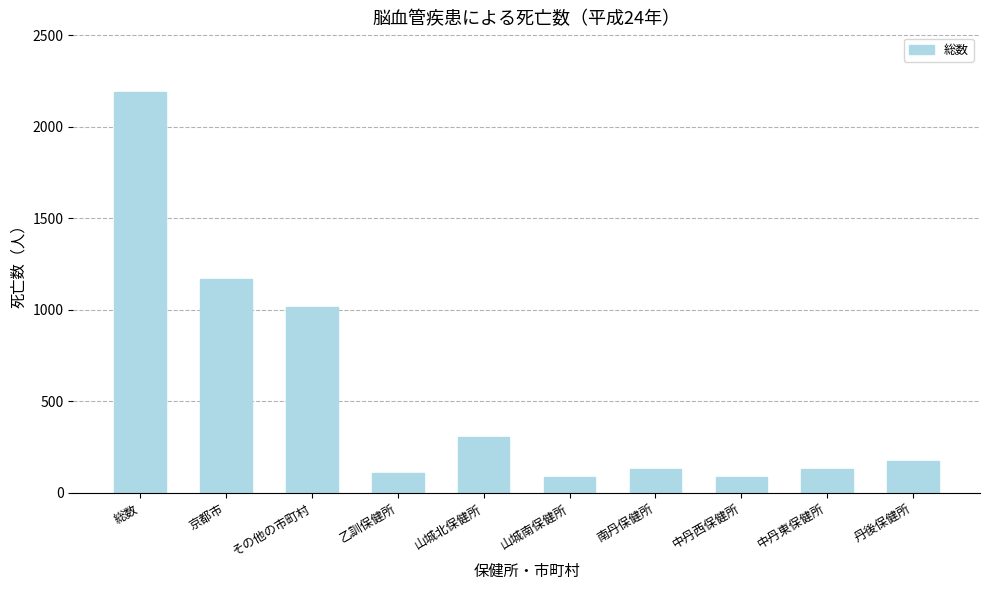

What is the ratio of the value at 山城北保健所 to the value at 総数?

0.1